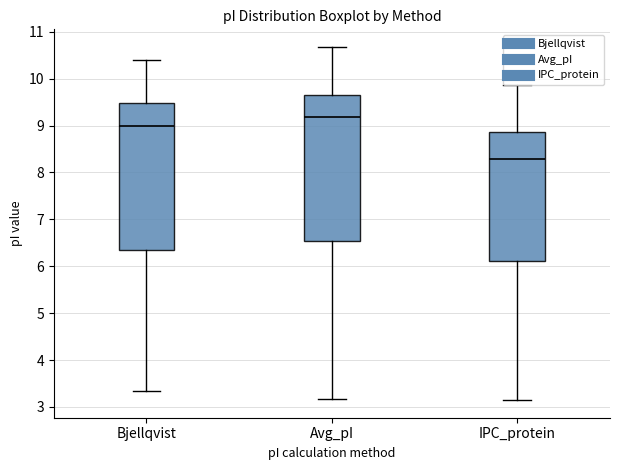

Reading left to right, read every box against the y-axis: the position of its median line, the range the box covers, and the ends of its whiskers. The values are not printed on the chart, so give them approximately, as read against the axis.

Bjellqvist: median 9.0, box 6.4 to 9.5, whiskers 3.4 to 10.4
Avg_pI: median 9.2, box 6.5 to 9.7, whiskers 3.2 to 10.7
IPC_protein: median 8.3, box 6.1 to 8.9, whiskers 3.1 to 9.9